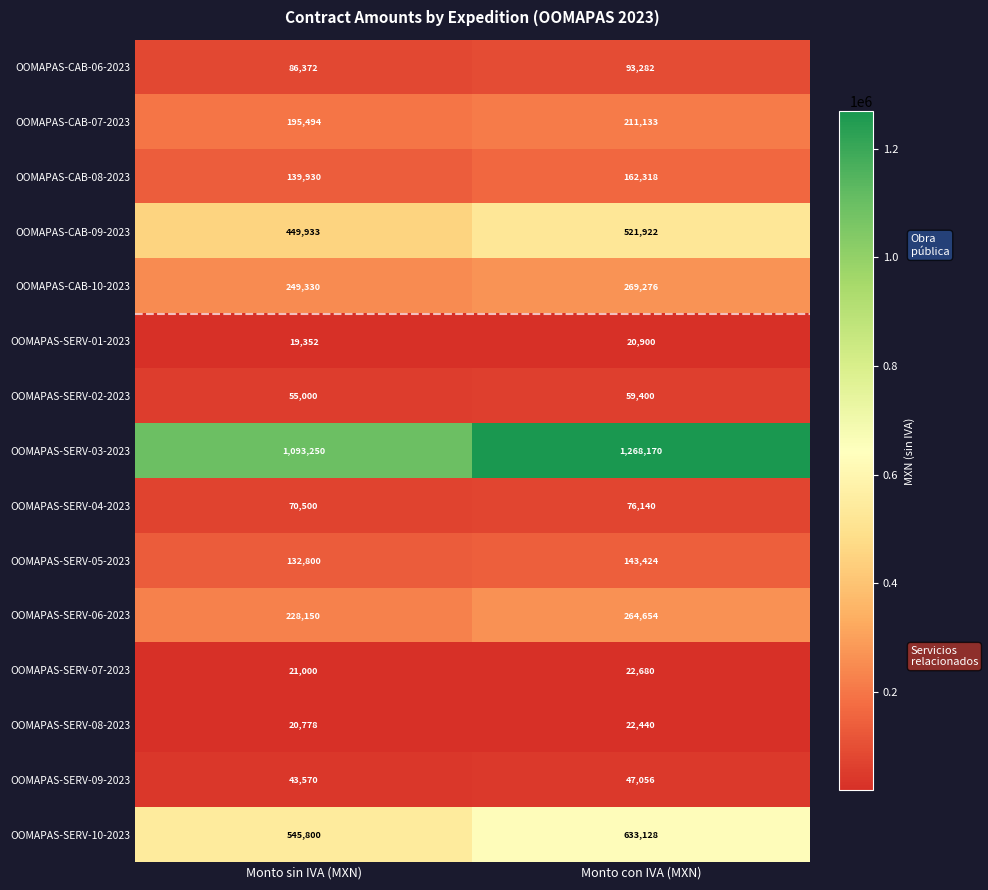

At which label is OOMAPAS-CAB-07-2023 closest to 203313?

Monto sin IVA (MXN)